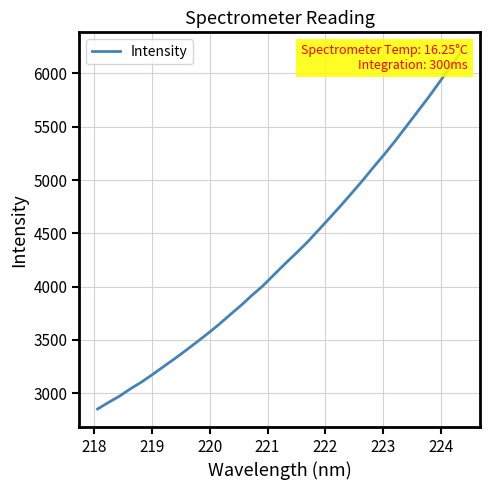

True or false: the data has more than 1 interior local peaks.

False